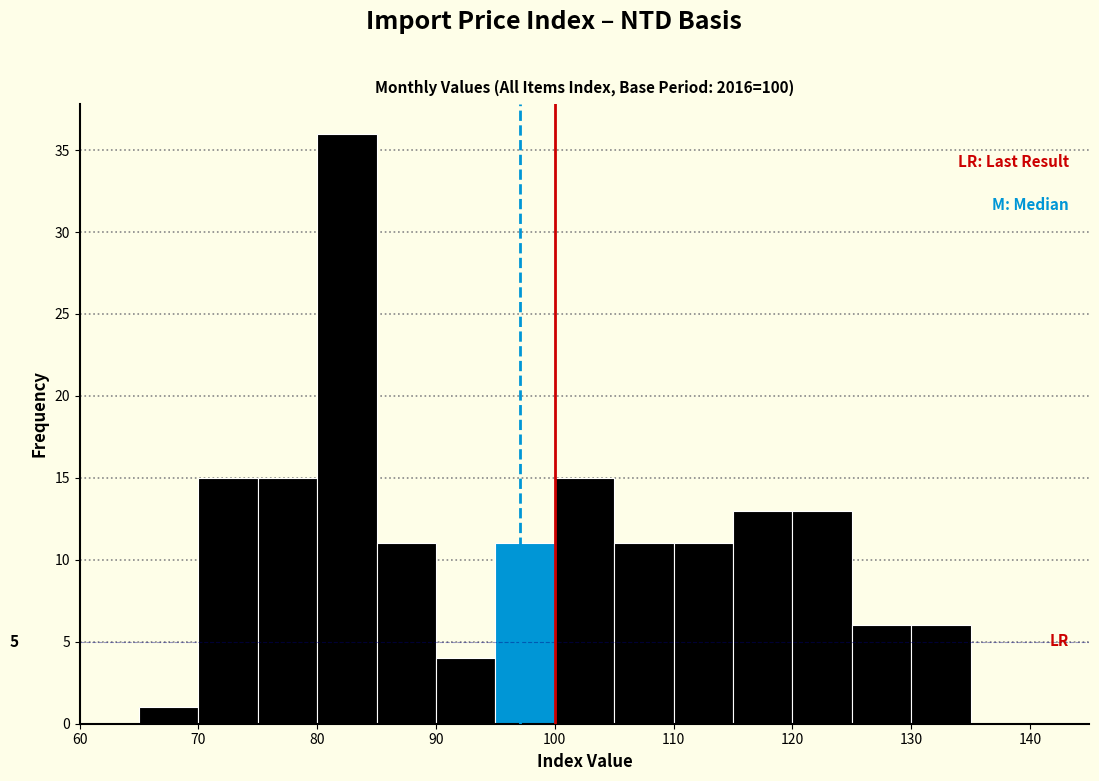

Which range on the x-axis has the tallest bar?

80 to 85